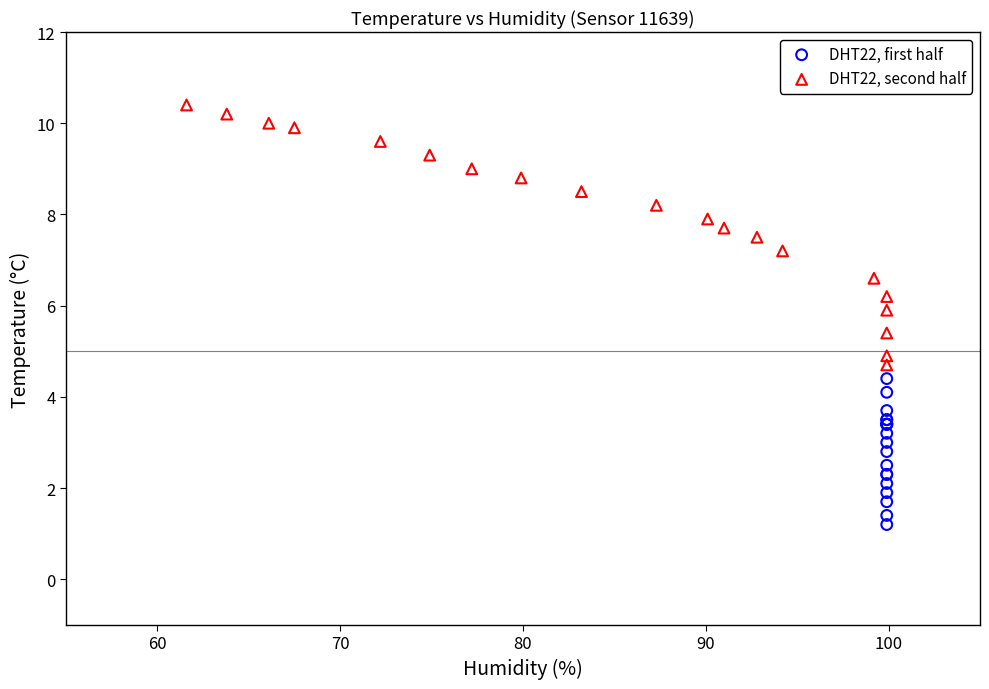

Which series reaches the maximum Y coordinate?

DHT22, second half